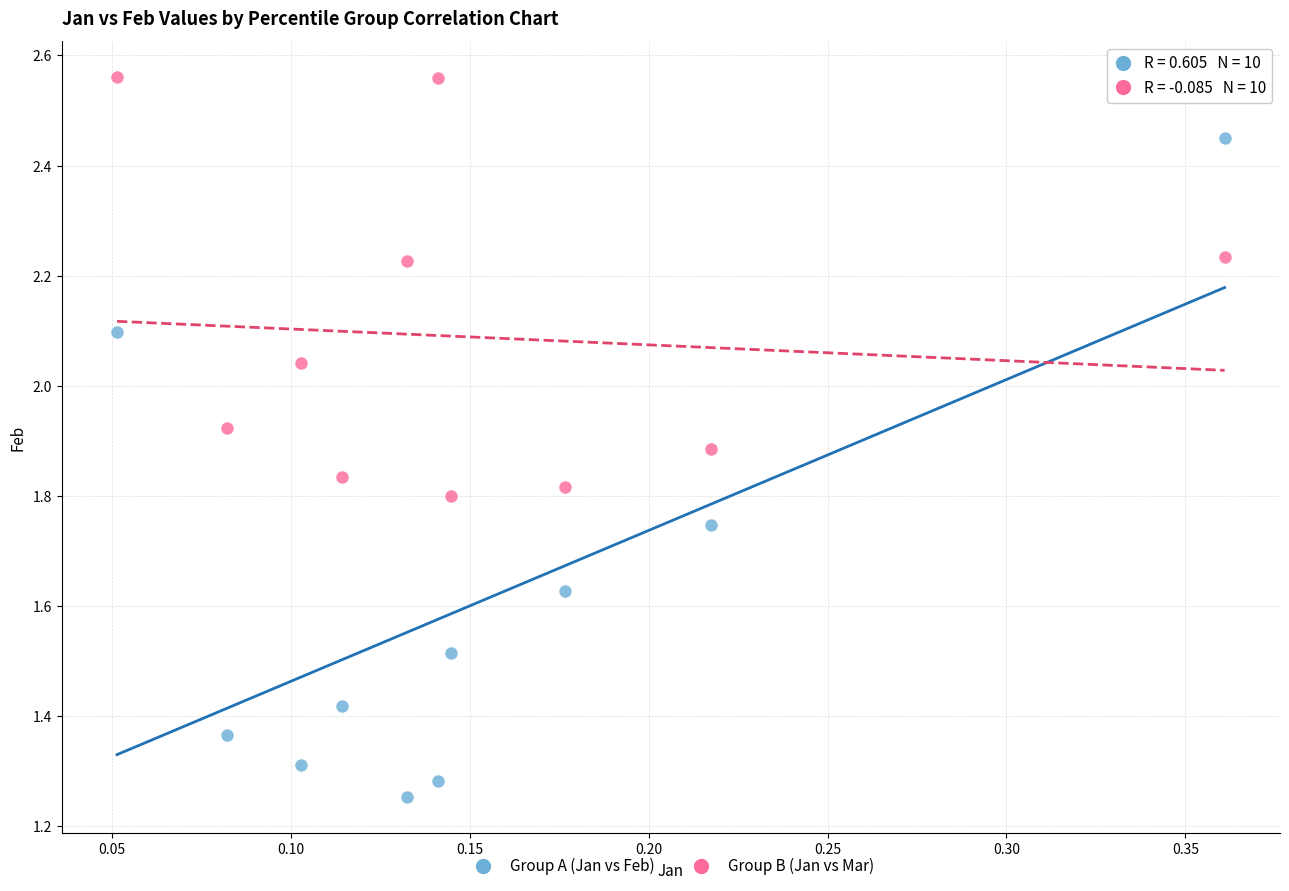

Which series contains the highest Y value?

Group B (Jan vs Mar)